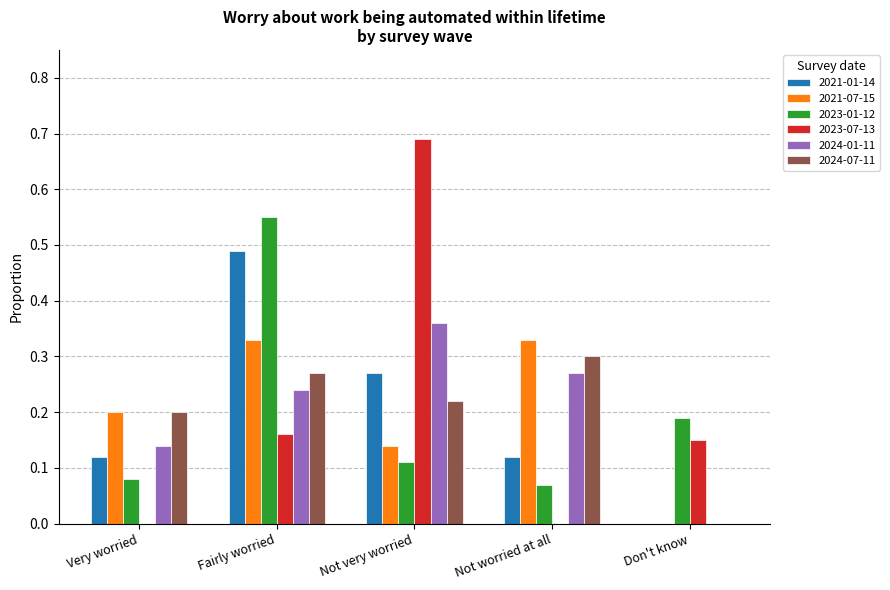

Which category has the highest value in the 2023-01-12 series?

Fairly worried